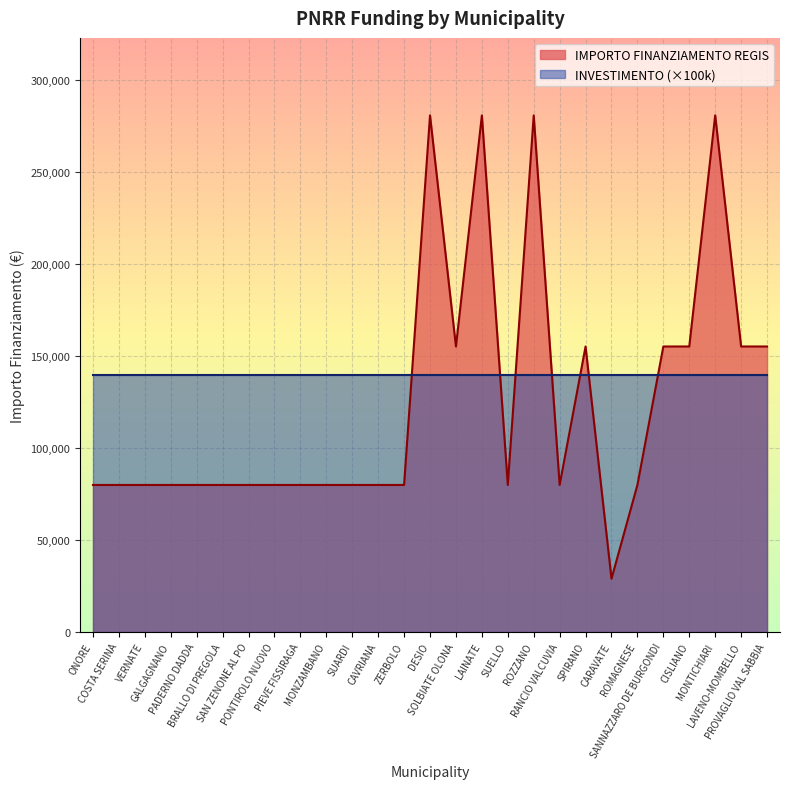

What is the label of the 3rd point from the right?

MONTICHIARI